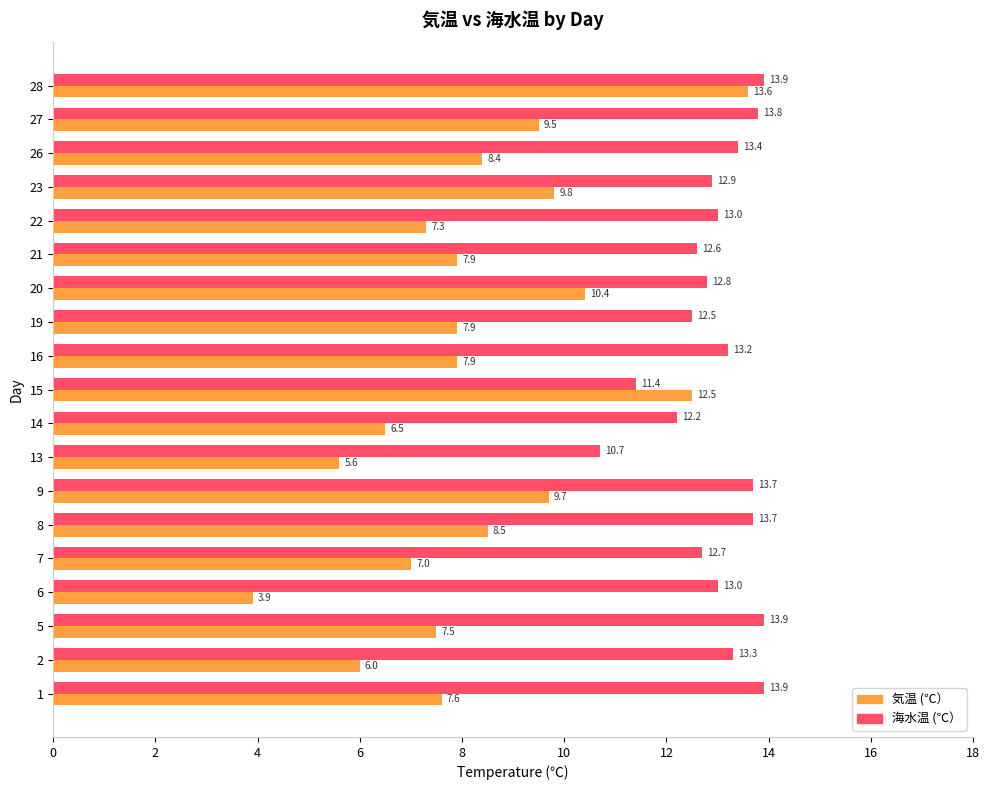

List the series in order of their overall mean, lowest first.

気温 (℃）, 海水温 (℃）